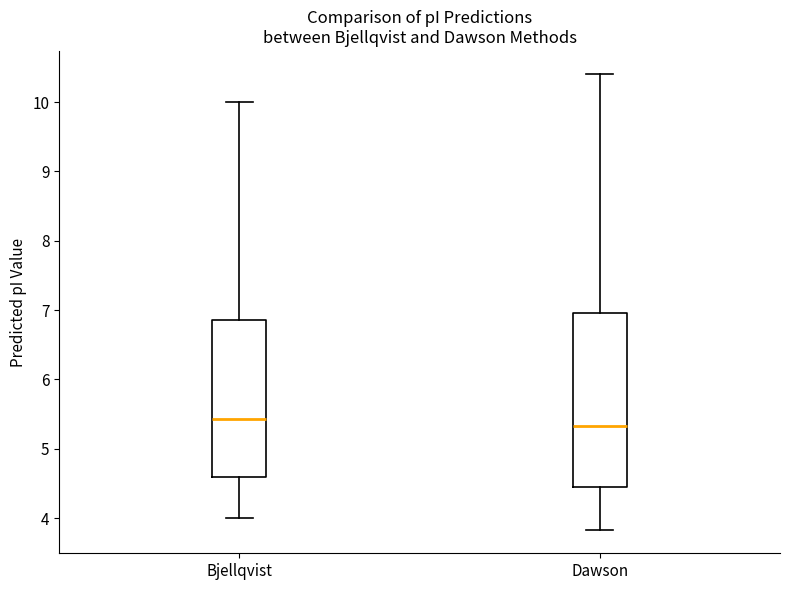

Reading left to right, transcribe this box plot: for each box, give where its median line is, the range the box spans, and where its two whiskers end, as read against the y-axis. The values are not printed on the chart, so give them approximately, as read against the axis.

Bjellqvist: median 5.4, box 4.6 to 6.9, whiskers 4.0 to 10.0
Dawson: median 5.3, box 4.4 to 7.0, whiskers 3.8 to 10.4